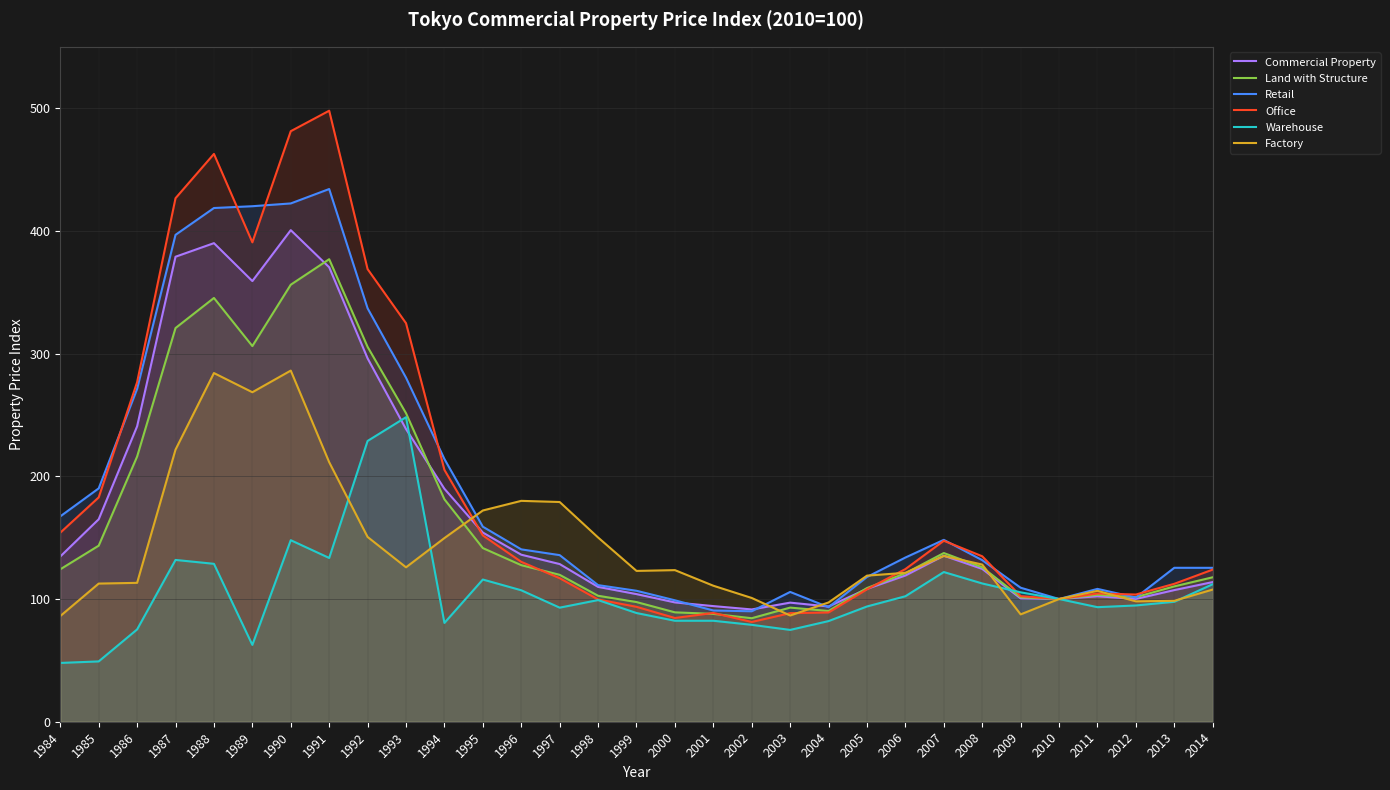

True or false: Commercial Property has more than 2 interior local peaks.

True